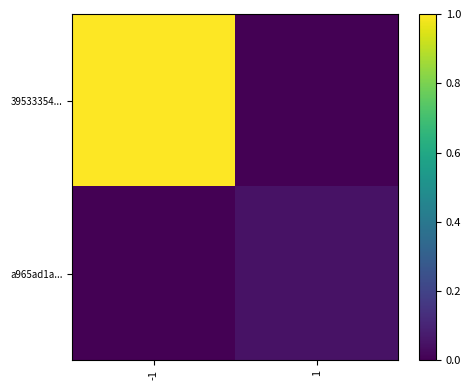

Between -1 and 1, which series saw the biggest shift?

39533354...